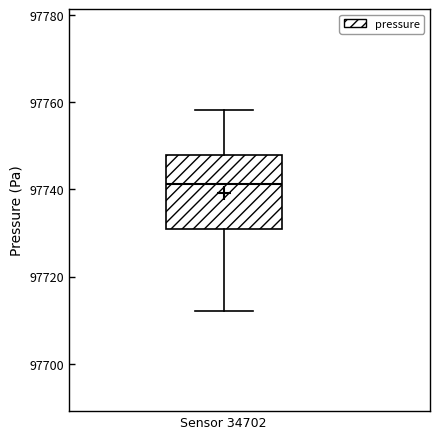

Where does the median line of the box for Sensor 34702 sit on the y-axis? The values are not printed on the chart, so give them approximately, as read against the axis.

97742